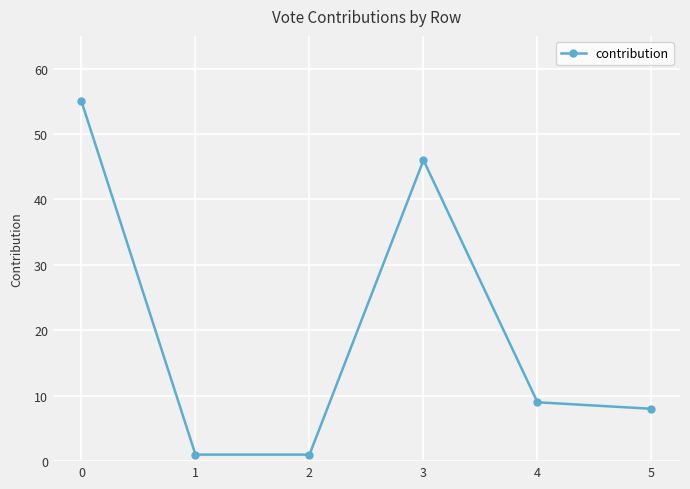

What is the sum of the values at 5 and 0?

63